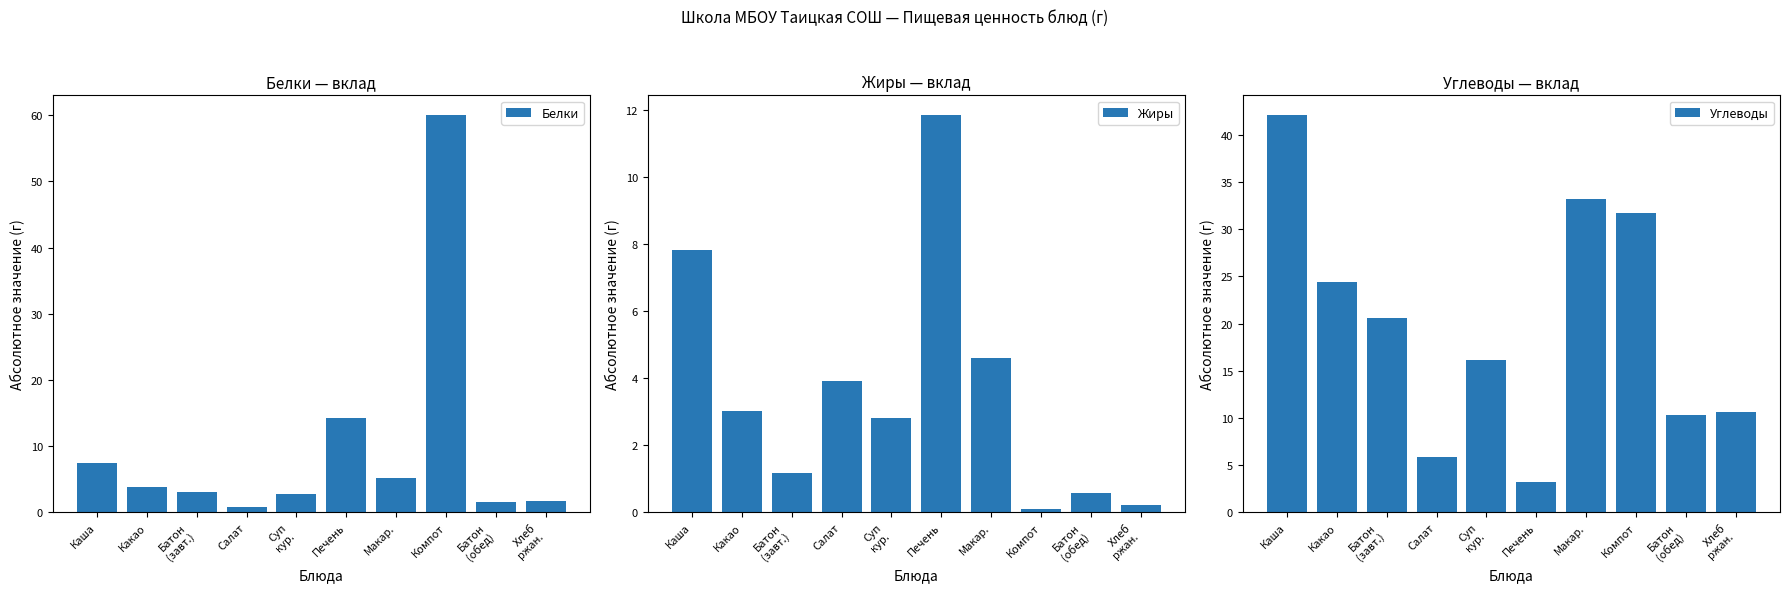

Does the chart contain any negative values?

No